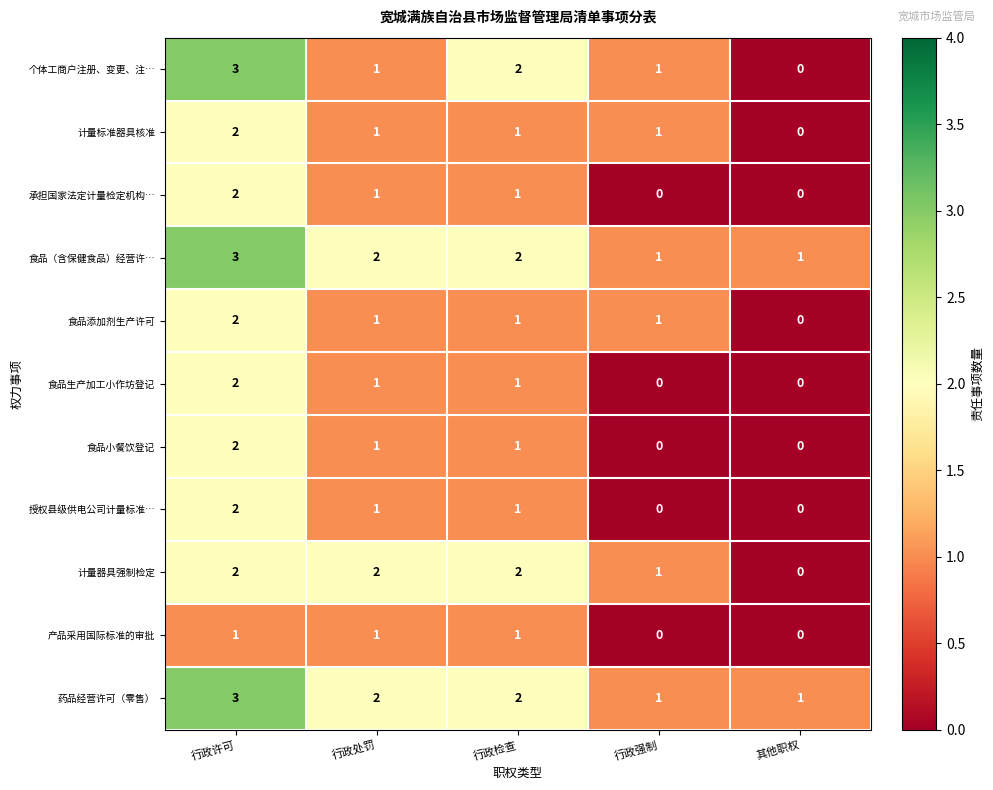

Where does the 个体工商户注册、变更、注… series first go above 1?

行政许可